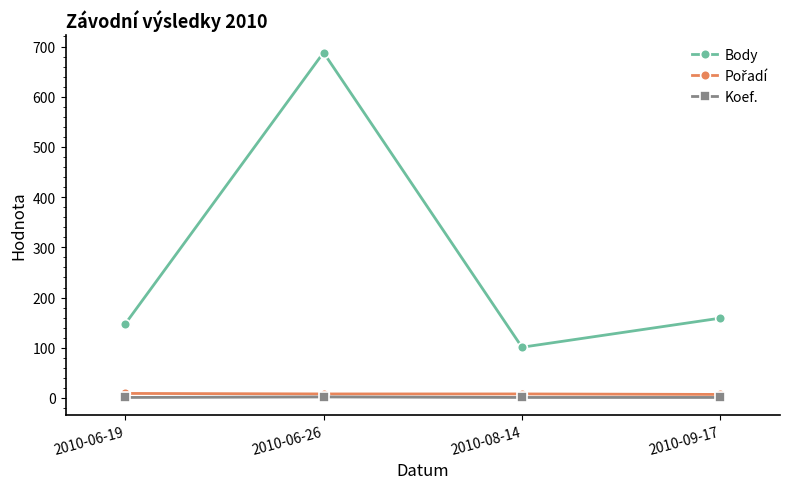

What is the difference between the highest and lowest values at 2010-09-17?

158